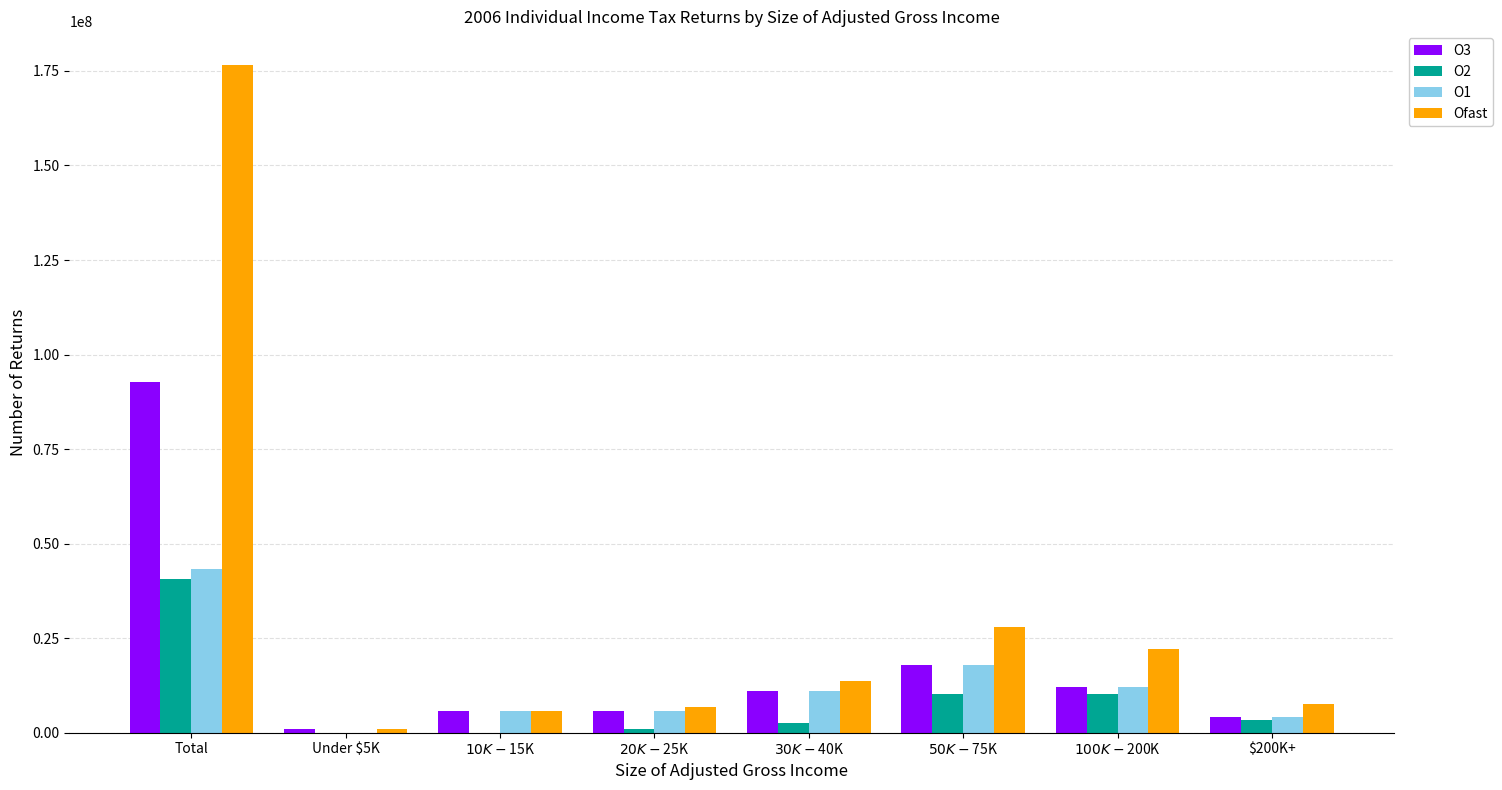

The value of Ofast at $200K+ is 7489223. True or false?

True